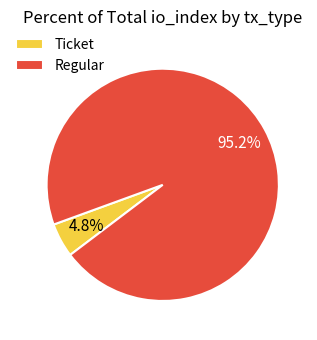

What is the smallest slice in the pie chart?

Ticket